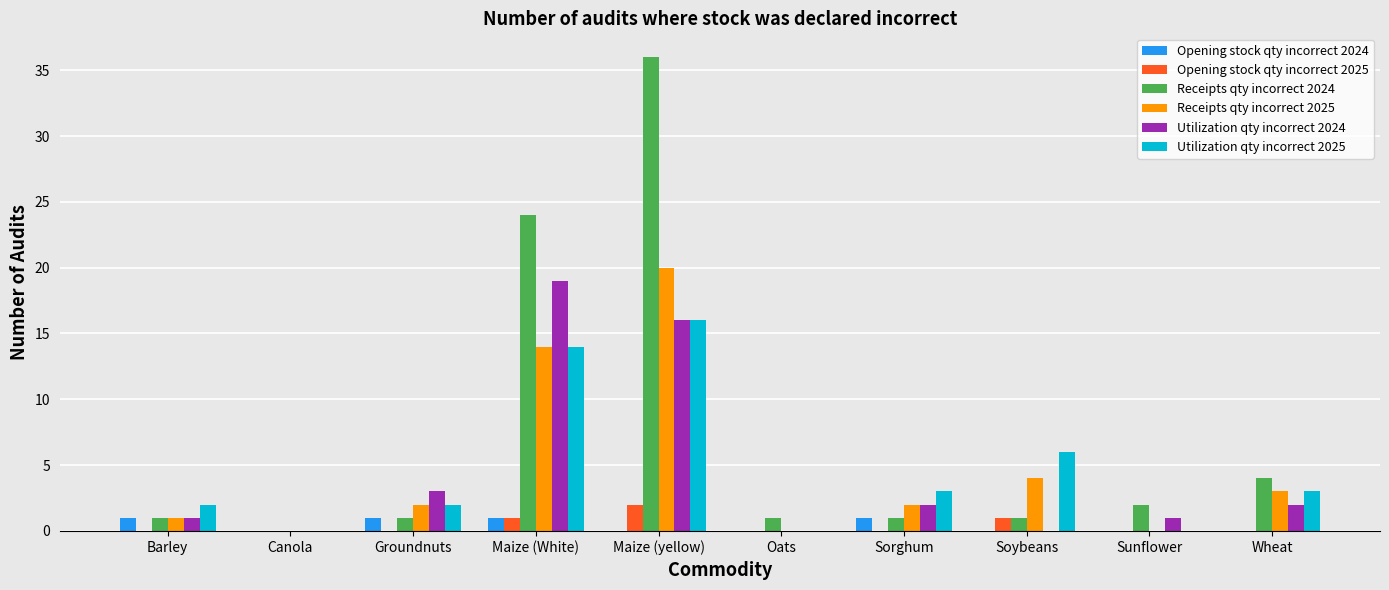

Reading left to right, what are all the values shown in this chart?

Opening stock qty incorrect 2024: Barley=1	Canola=0	Groundnuts=1	Maize (White)=1	Maize (yellow)=0	Oats=0	Sorghum=1	Soybeans=0	Sunflower=0	Wheat=0
Opening stock qty incorrect 2025: Barley=0	Canola=0	Groundnuts=0	Maize (White)=1	Maize (yellow)=2	Oats=0	Sorghum=0	Soybeans=1	Sunflower=0	Wheat=0
Receipts qty incorrect 2024: Barley=1	Canola=0	Groundnuts=1	Maize (White)=24	Maize (yellow)=36	Oats=1	Sorghum=1	Soybeans=1	Sunflower=2	Wheat=4
Receipts qty incorrect 2025: Barley=1	Canola=0	Groundnuts=2	Maize (White)=14	Maize (yellow)=20	Oats=0	Sorghum=2	Soybeans=4	Sunflower=0	Wheat=3
Utilization qty incorrect 2024: Barley=1	Canola=0	Groundnuts=3	Maize (White)=19	Maize (yellow)=16	Oats=0	Sorghum=2	Soybeans=0	Sunflower=1	Wheat=2
Utilization qty incorrect 2025: Barley=2	Canola=0	Groundnuts=2	Maize (White)=14	Maize (yellow)=16	Oats=0	Sorghum=3	Soybeans=6	Sunflower=0	Wheat=3